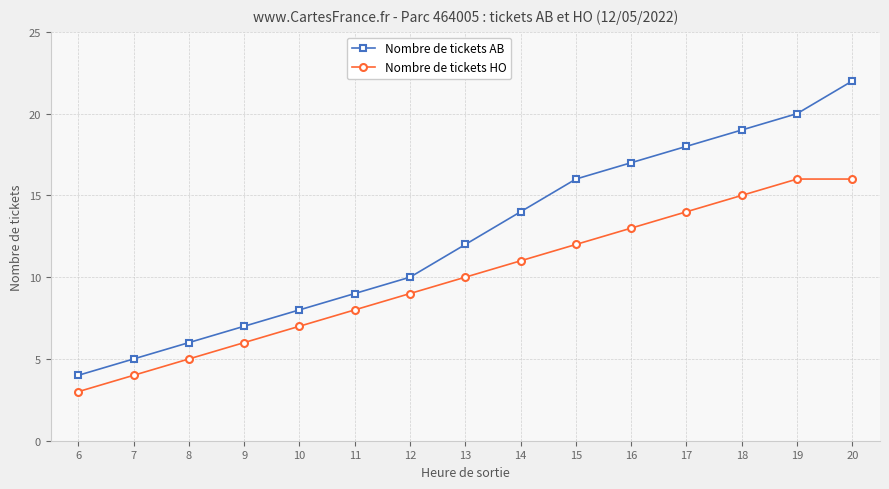

What is the difference between the second highest and minimum values in the Nombre de tickets HO series?

13